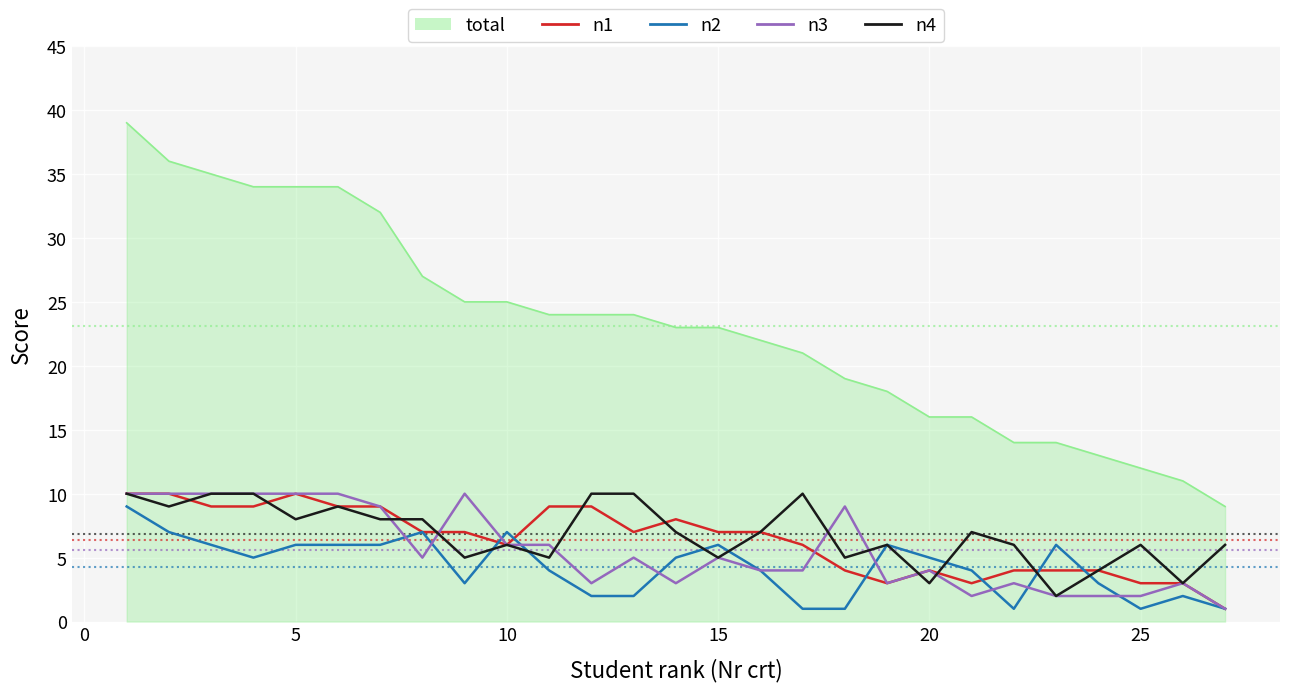

Which series has the widest spread of values?

total